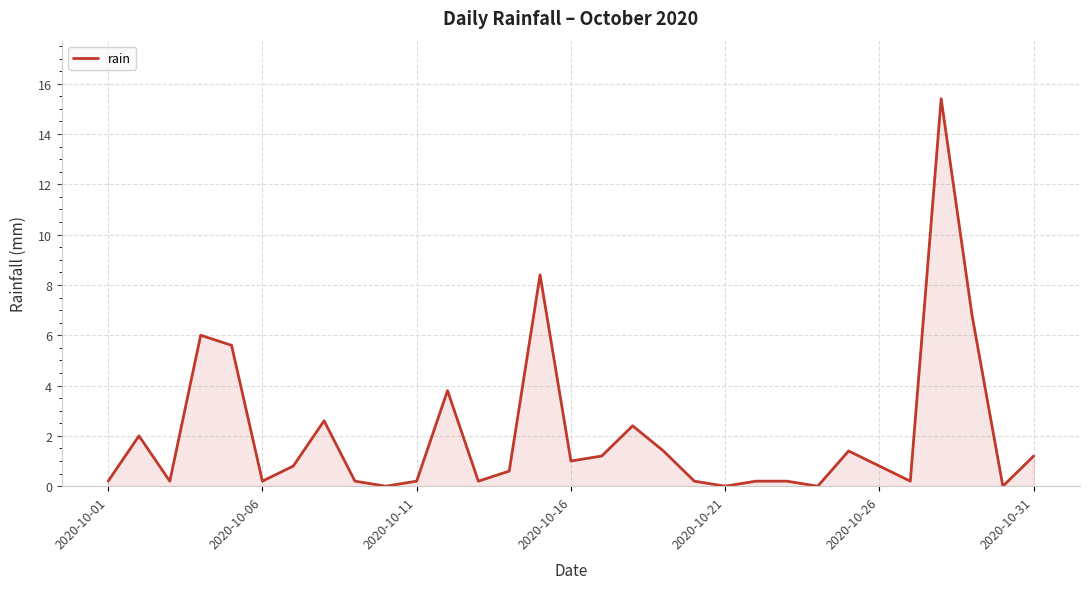

What is the greatest value displayed?

15.4